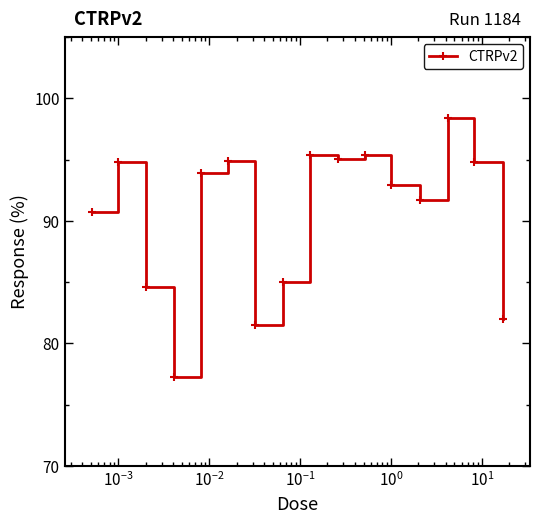

What is the maximum value shown in the chart?

98.4